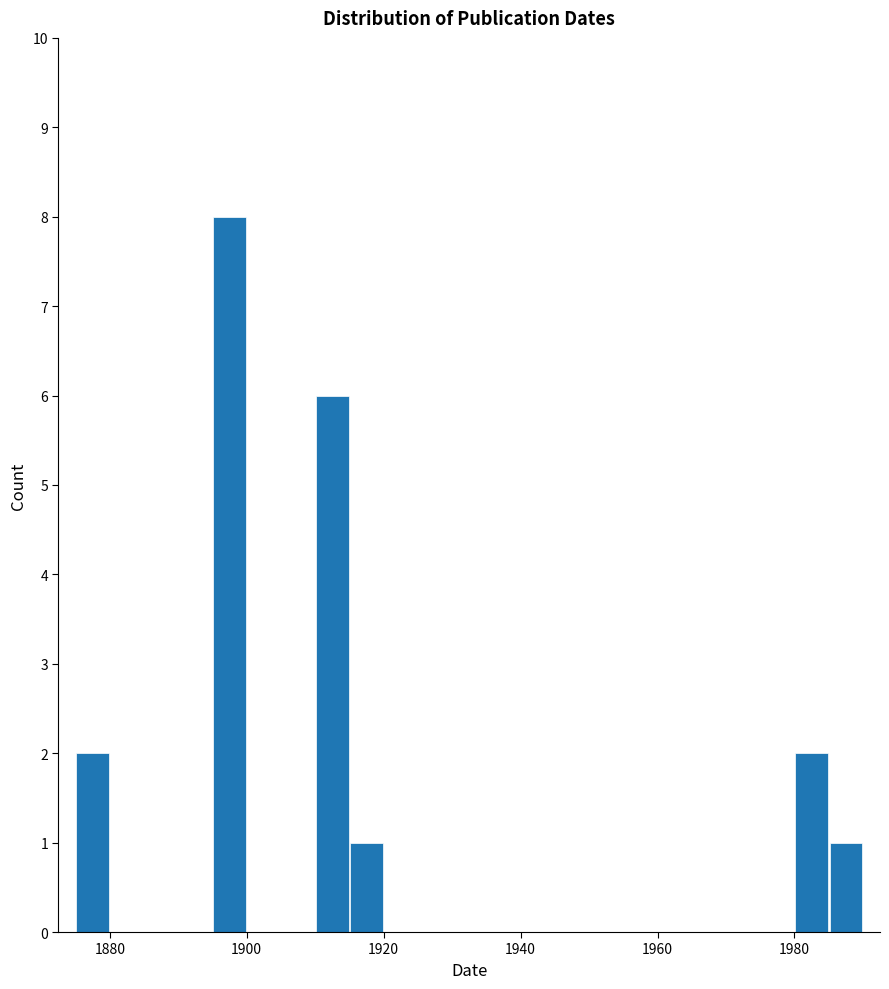

Around what value on the x-axis is the tallest bar? Give the approximate position of its centre, as read against the axis.

1898